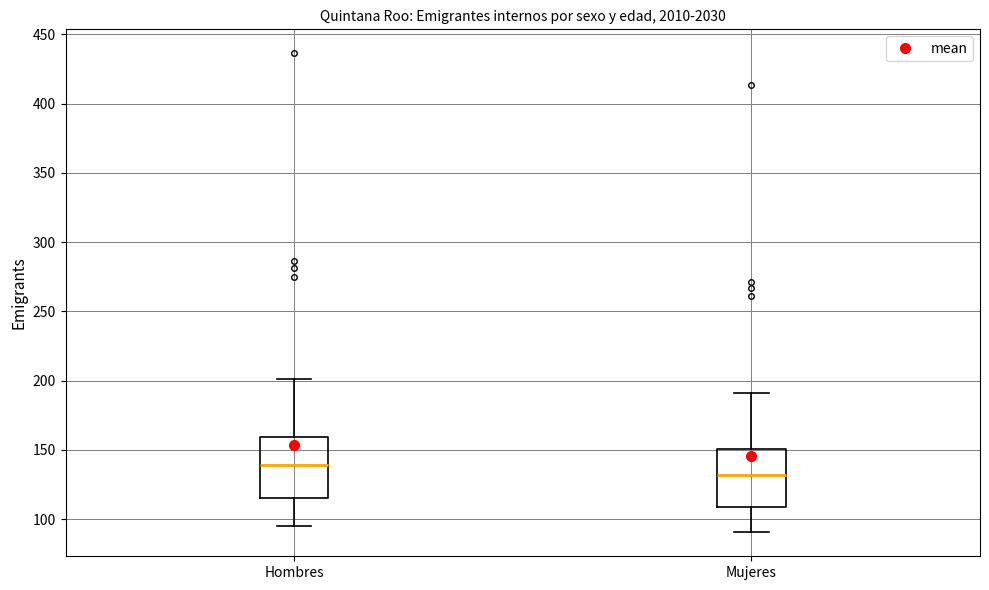

Where does the median line of the box for Mujeres sit on the y-axis? The values are not printed on the chart, so give them approximately, as read against the axis.

130